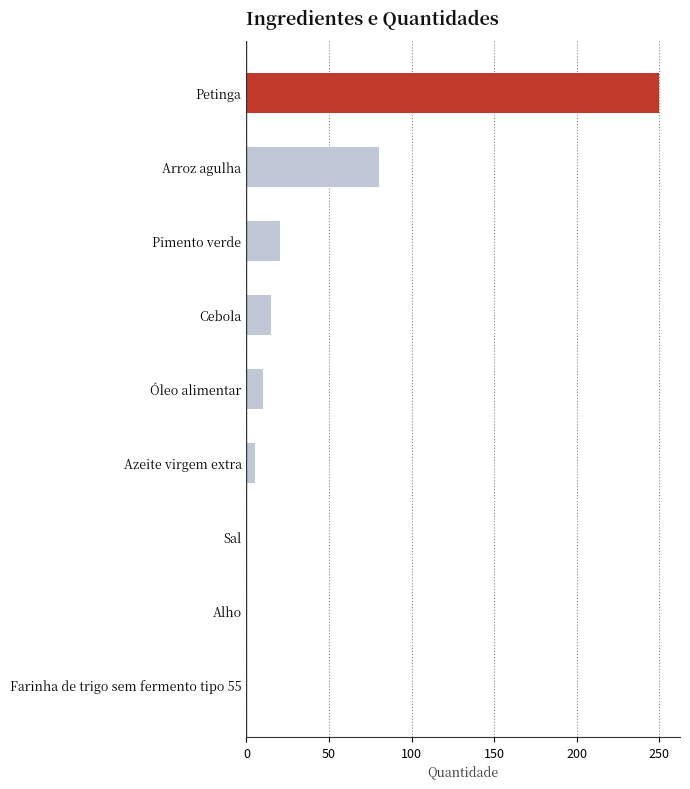

What is the sum of all values?

380.7